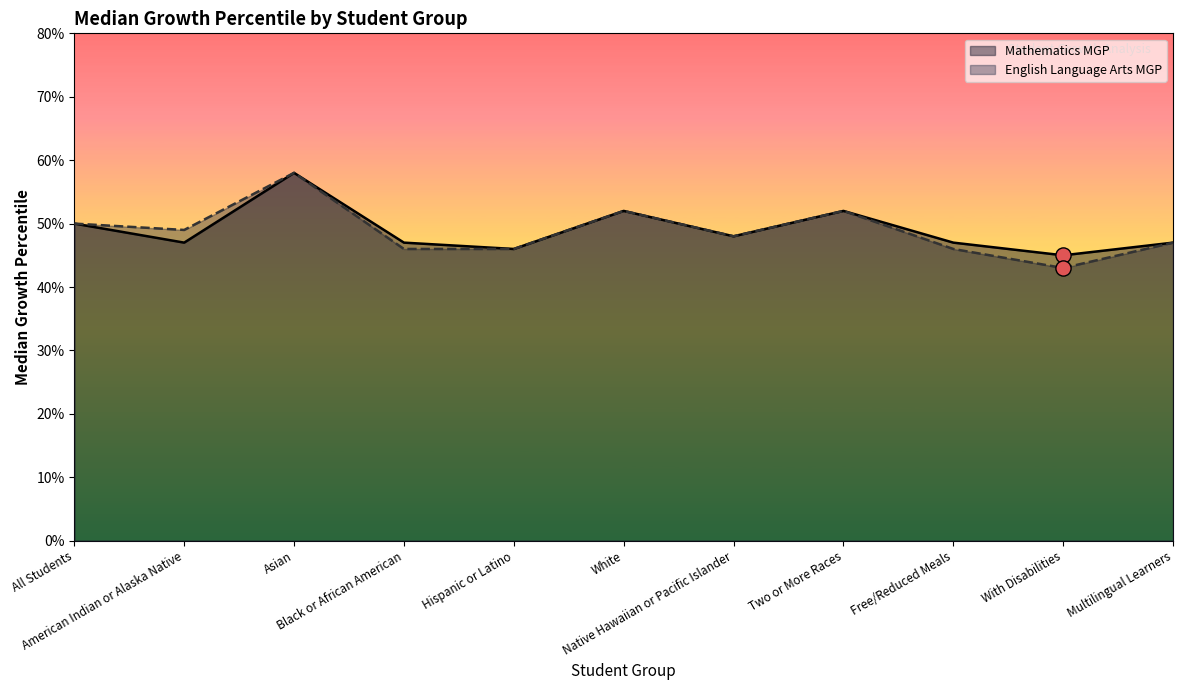

What is the total value across all series at All Students?

100